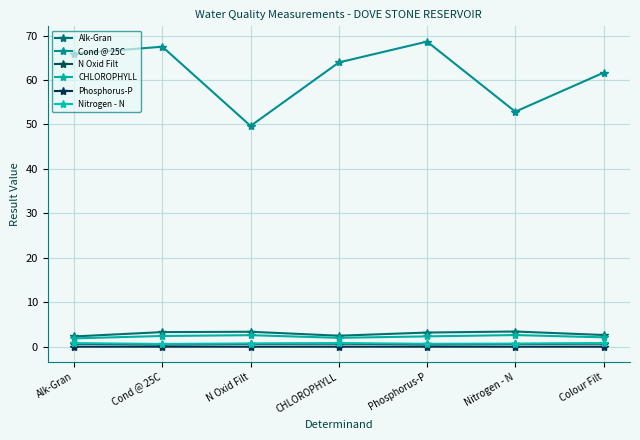

At which category does the chart reach its peak across all series?

Phosphorus-P